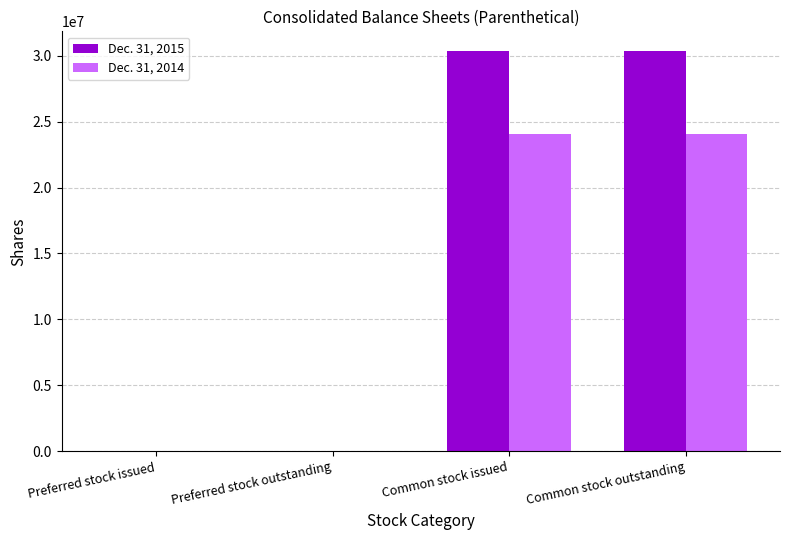

Count the number of data series in this chart.

2